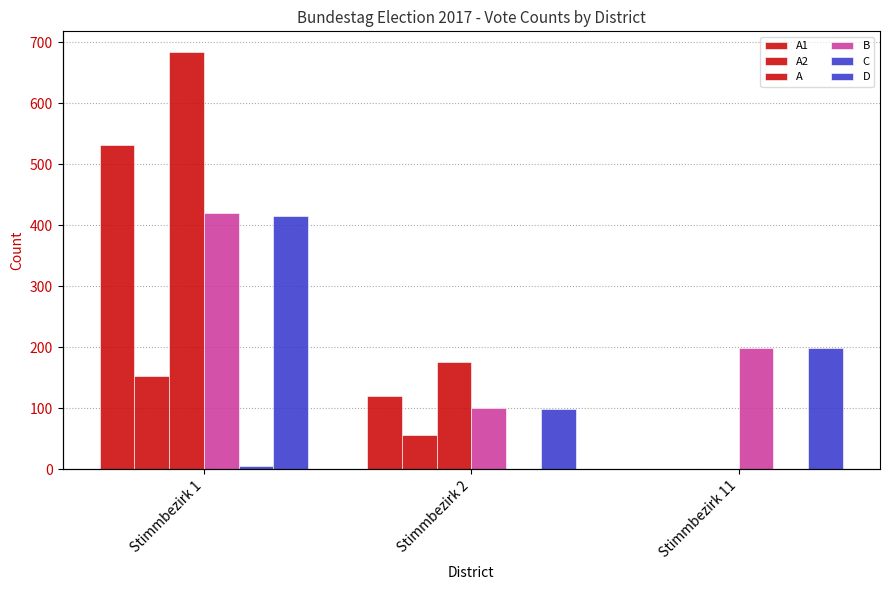

What are all the series names shown in the legend?

A1, A2, A, B, C, D